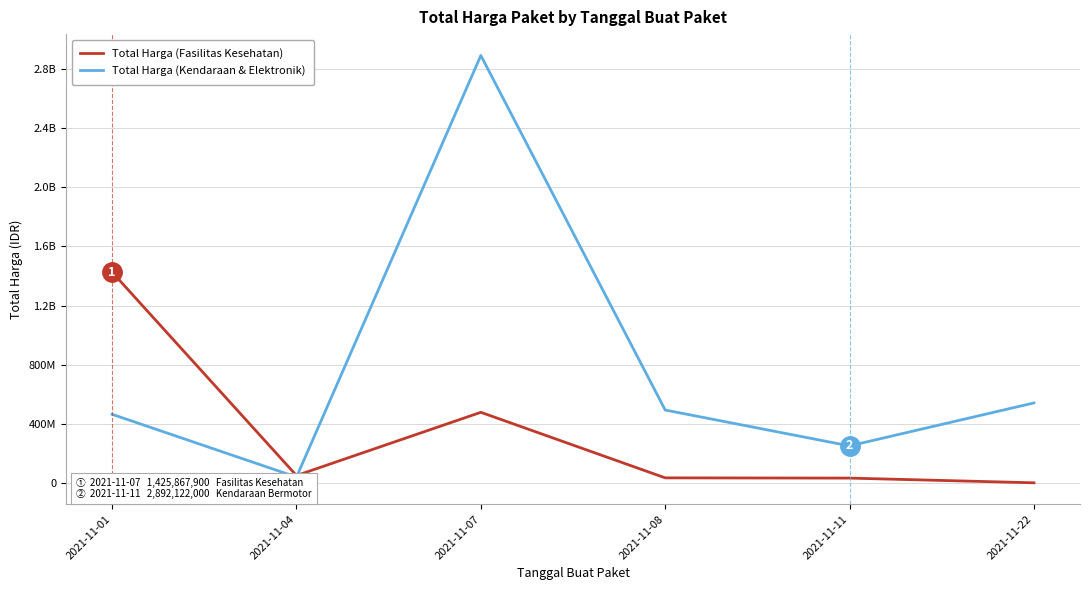

Which series ends up on top after the final intersection of Total Harga (Fasilitas Kesehatan) and Total Harga (Kendaraan & Elektronik)?

Total Harga (Kendaraan & Elektronik)